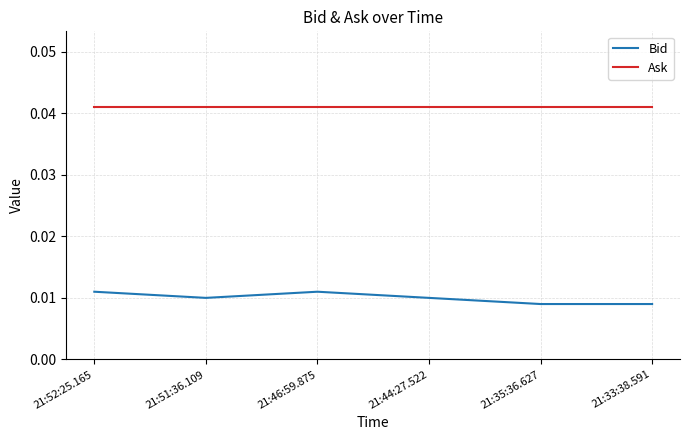

True or false: Ask and Bid cross at least once.

False